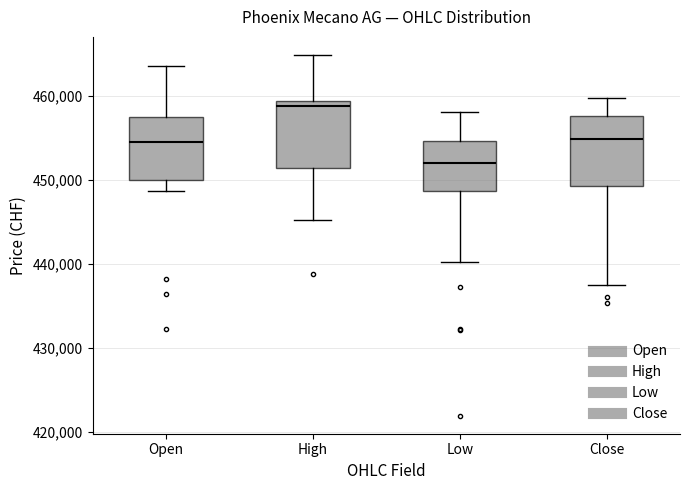

Where is the upper edge of the box for Open on the y-axis? The values are not printed on the chart, so give them approximately, as read against the axis.

457000